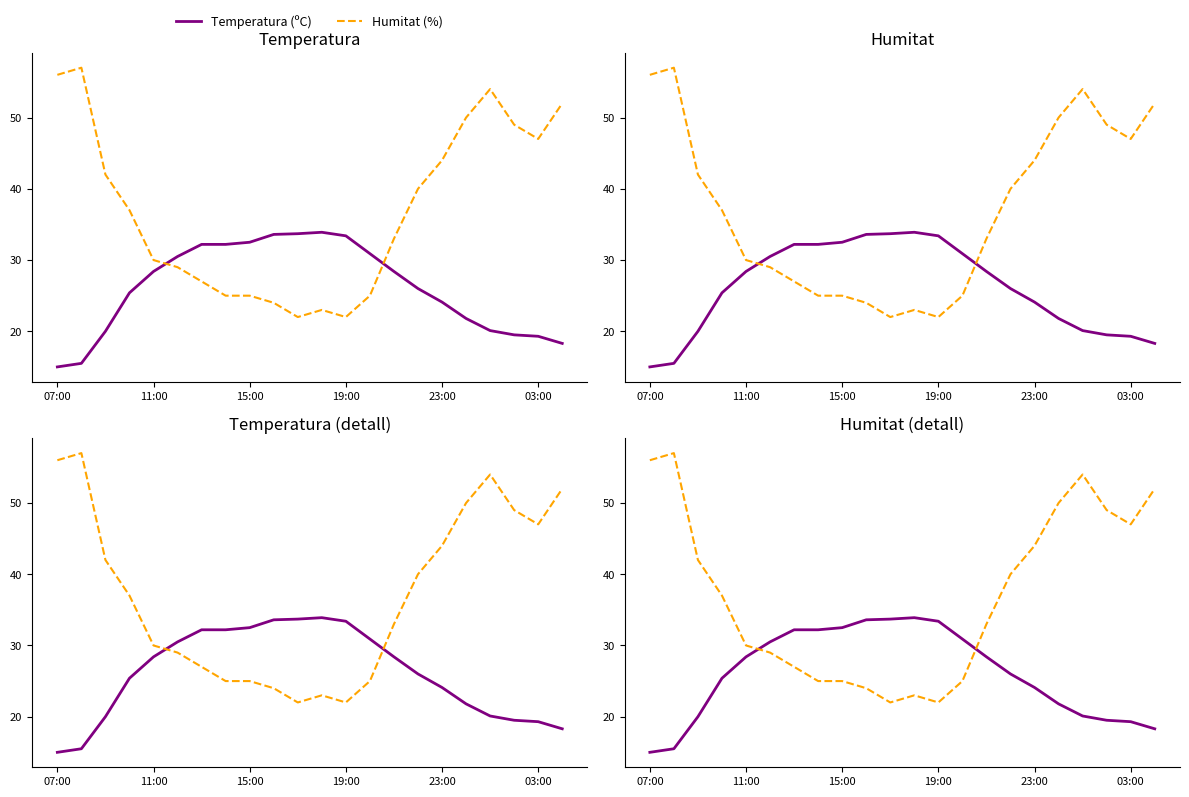

Does the chart have visible grid lines?

No